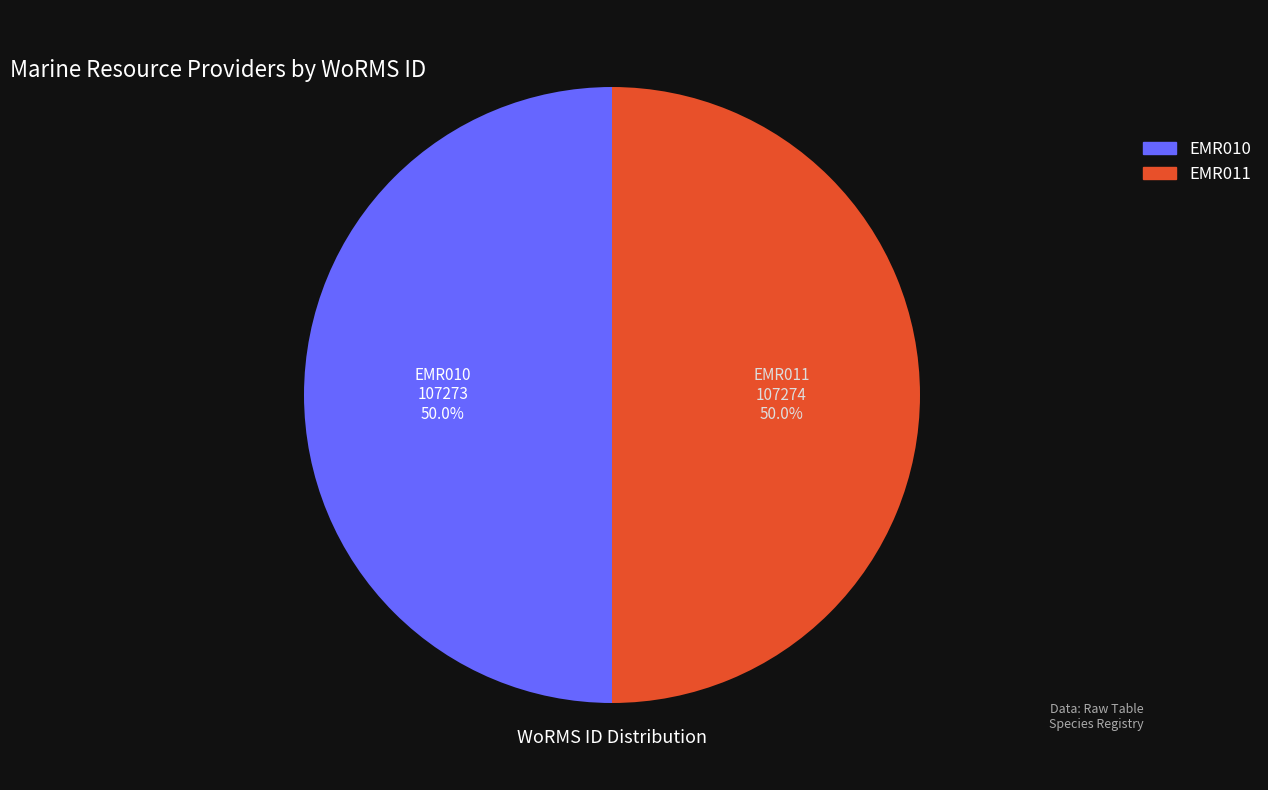

Combined, what portion of the pie is EMR010 and EMR011?

100.0%